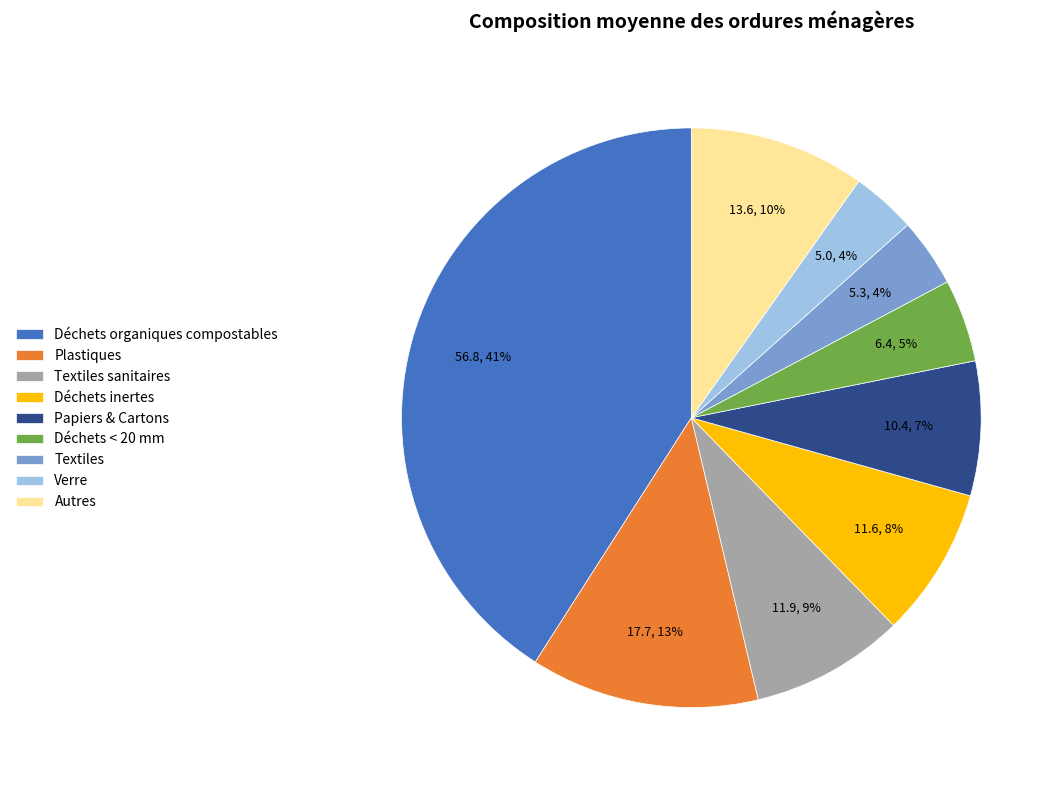

To the nearest percent, what portion does Verre represent?

4%